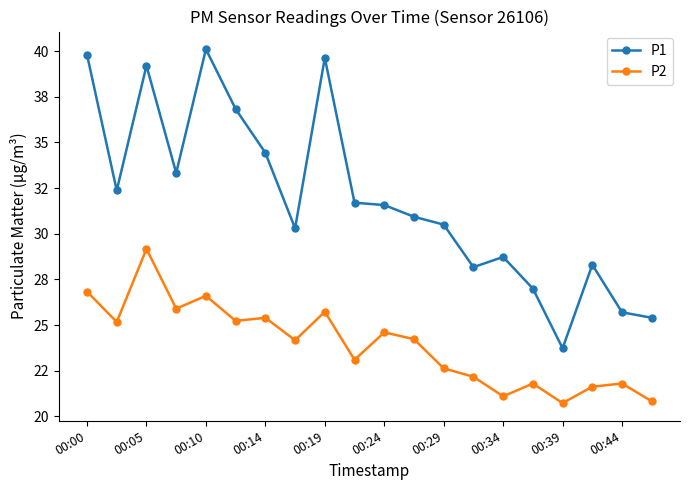

List the series in order of their overall mean, lowest first.

P2, P1